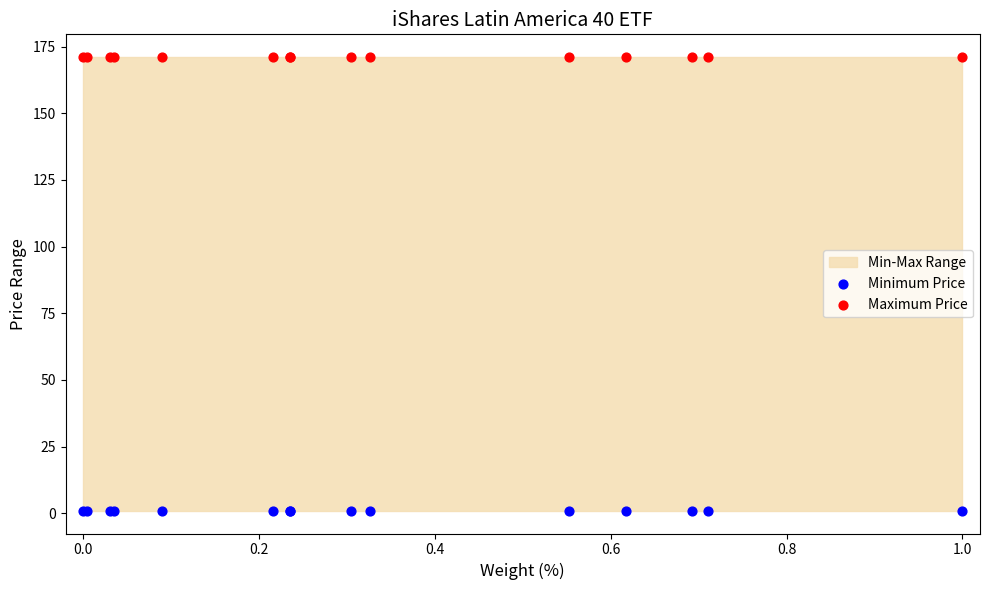

Which series contains the highest Y value?

Maximum Price